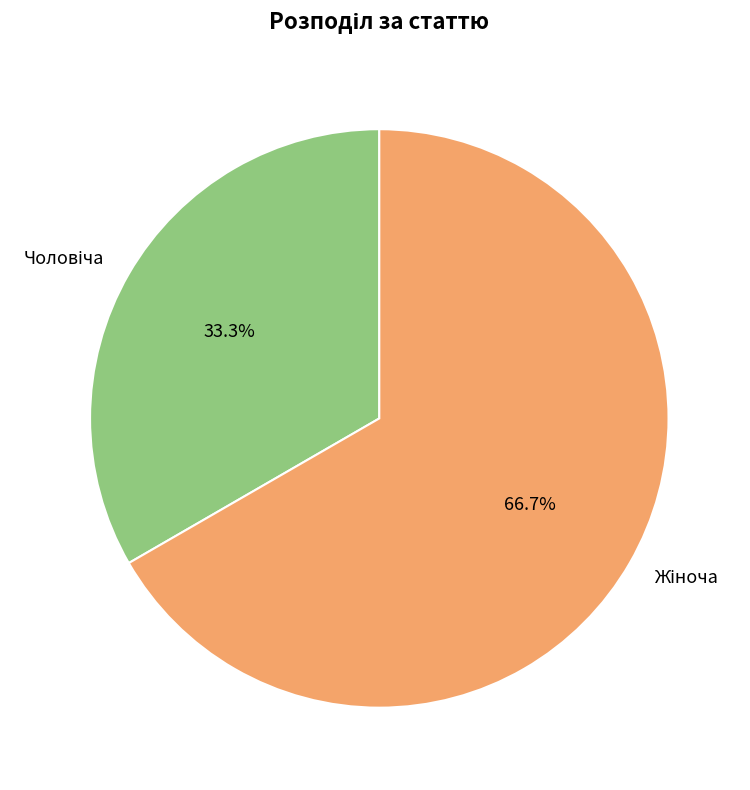

How many slices are in this pie chart?

2